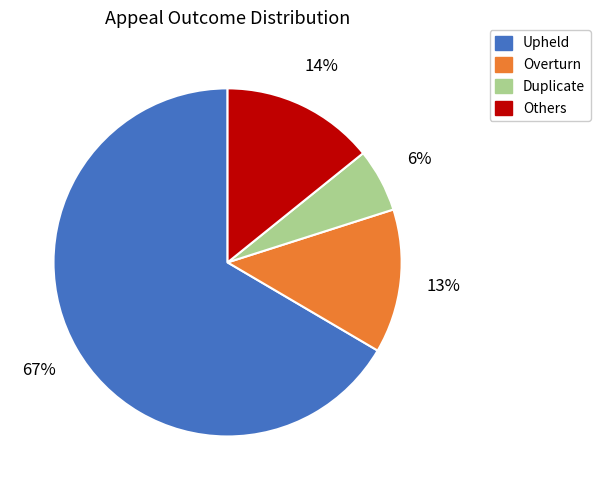

To the nearest percent, what is the average slice percentage?

25%